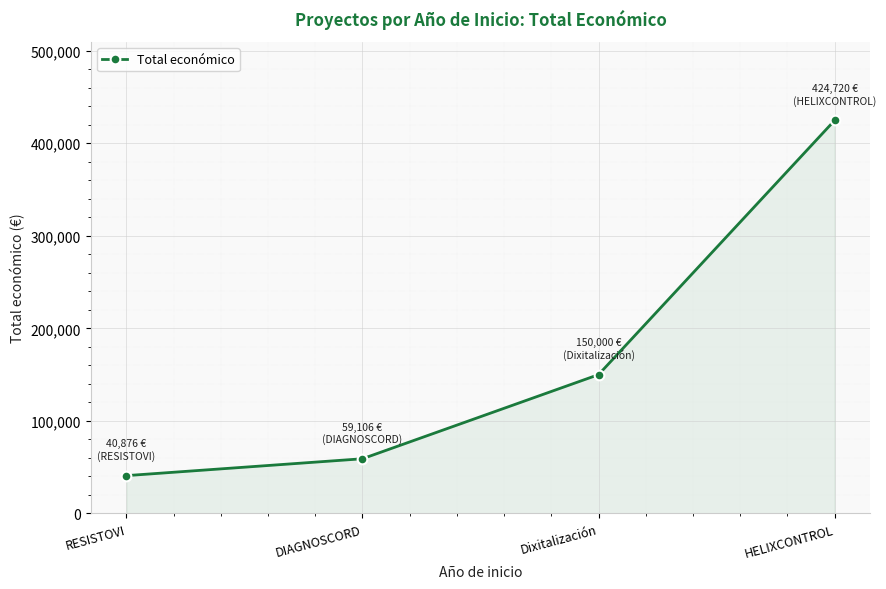

What is the greatest value displayed?

424720